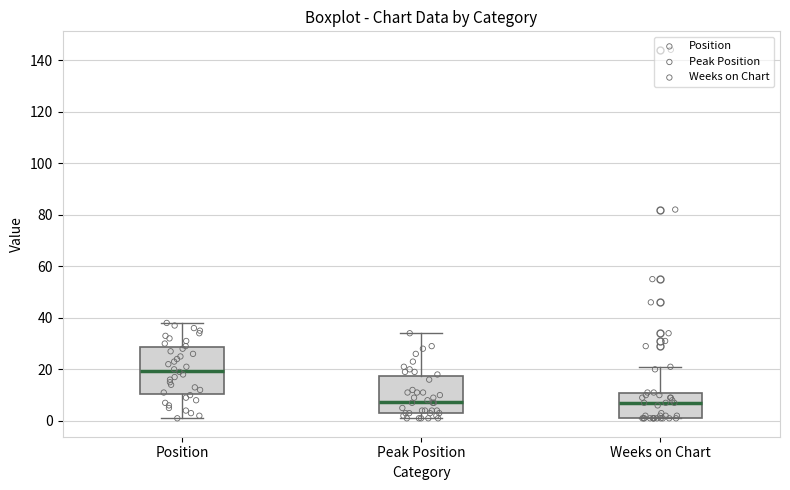

Reading left to right, read every box against the y-axis: the position of its median line, the range the box covers, and the ends of its whiskers. The values are not printed on the chart, so give them approximately, as read against the axis.

Position: median 20, box 10 to 28, whiskers 2 to 38
Peak Position: median 8, box 4 to 18, whiskers 2 to 34
Weeks on Chart: median 8, box 2 to 12, whiskers 2 to 22